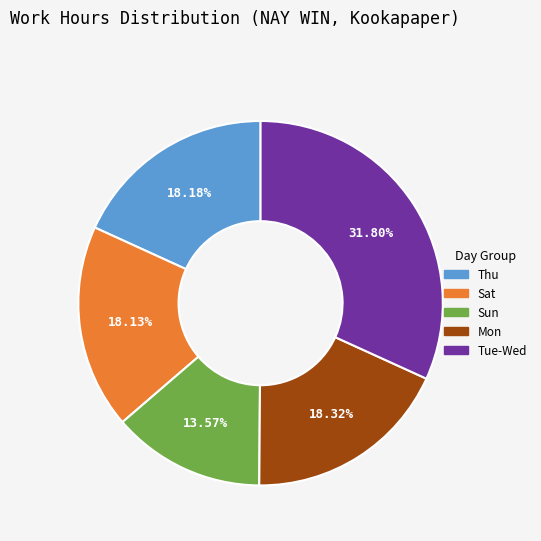

Is there a majority slice in this chart?

No